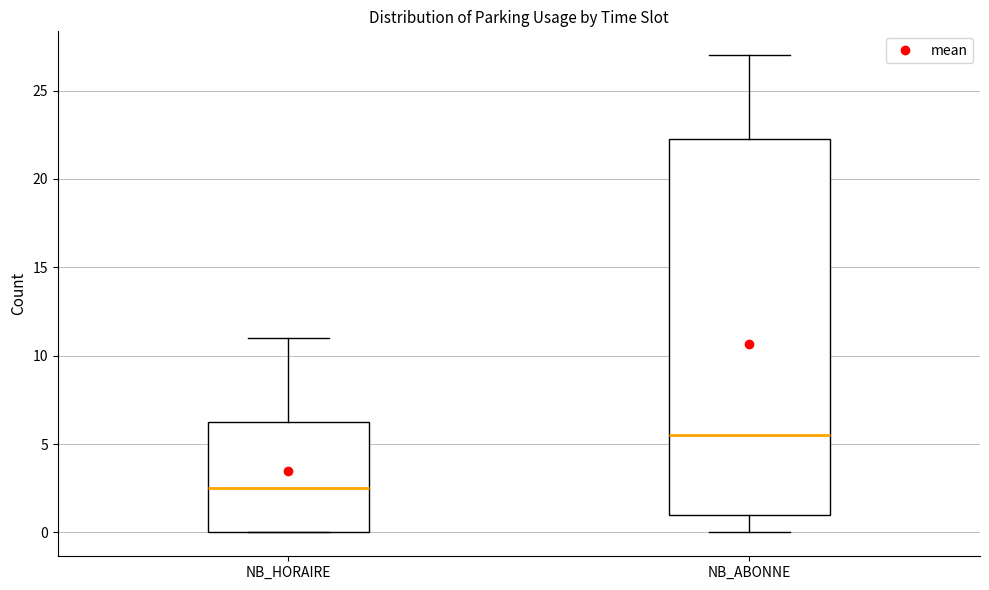

Where does the upper whisker of the box for NB_HORAIRE end on the y-axis? The values are not printed on the chart, so give them approximately, as read against the axis.

11.0